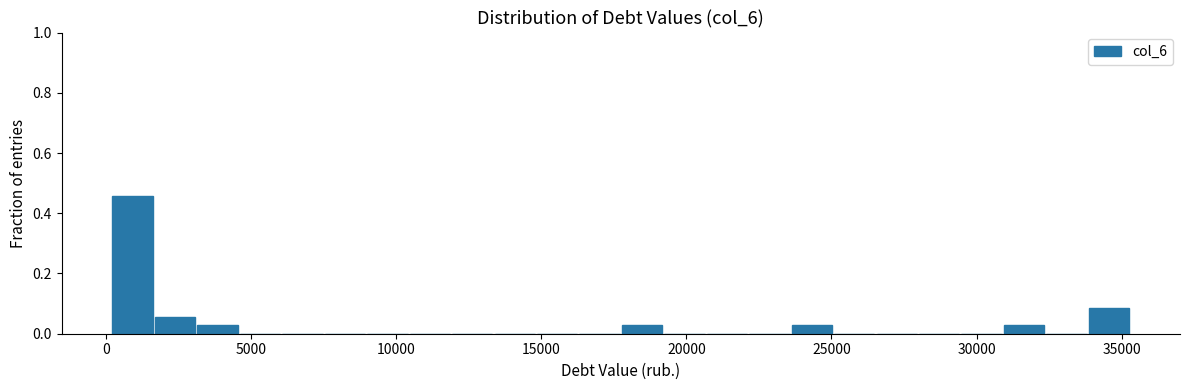

Read against the x-axis, roughly where is the centre of the tallest bar?

1000